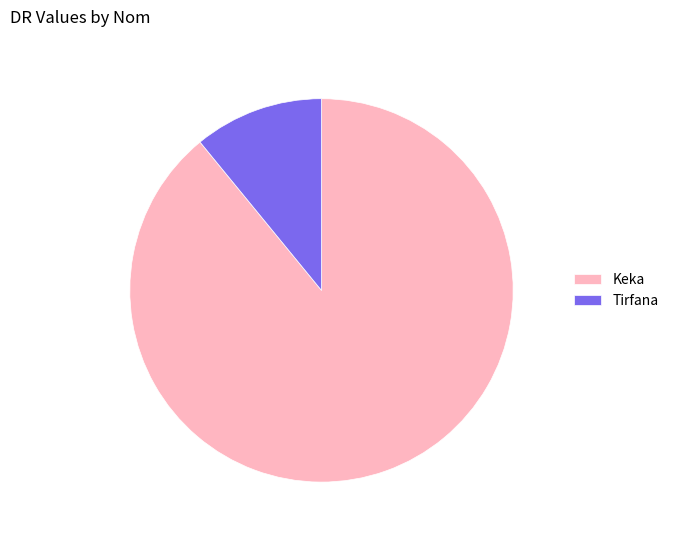

Rank the categories by value from lowest to highest.

Tirfana, Keka